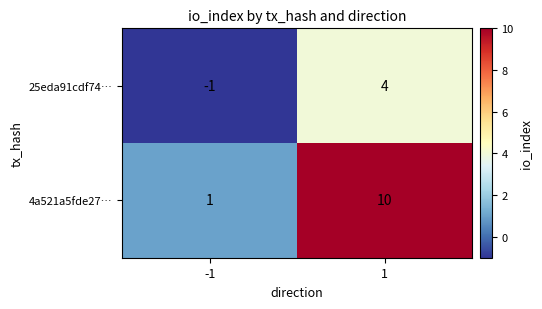

Is the value of 4a521a5fde27… at 1 greater than the value of 25eda91cdf74… at -1?

Yes